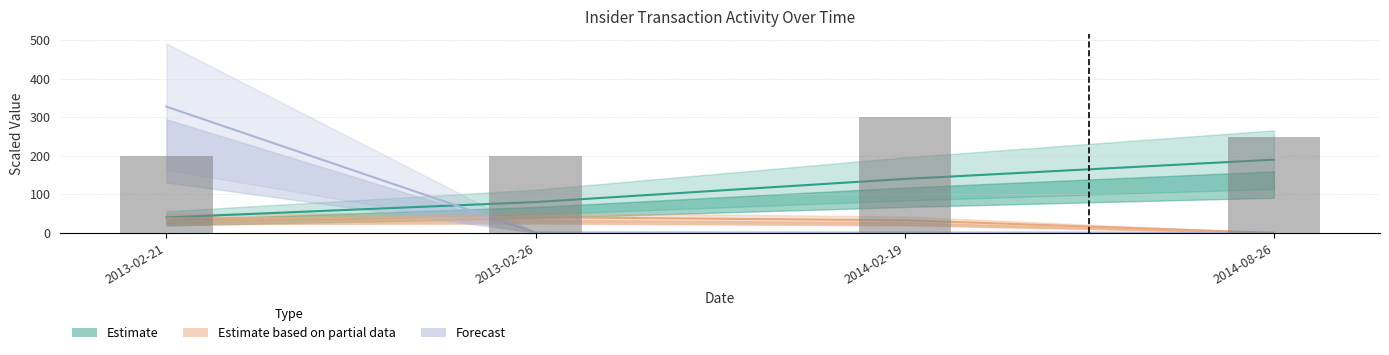

Reading right to left, transcribe all the data shown in this chart.

transactionShares: 250.0	300.0	200.0	200.0
sharesOwnedFollowingTransaction: 190.0	140.0	80.0	40.0
transactionValue: 0.0	32.7	40.6	38.2
pctchgSharesOwned: 0.4	0.8	1.0	327.7